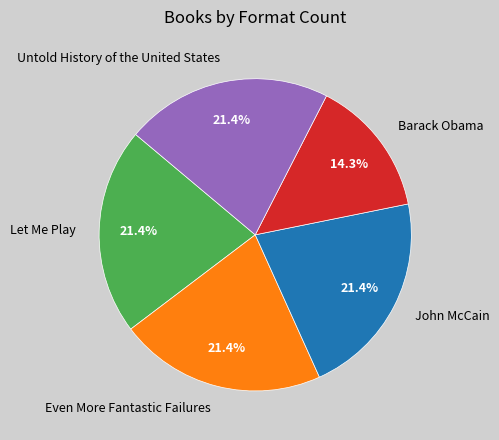

Which category has the smallest portion of the pie?

Barack Obama